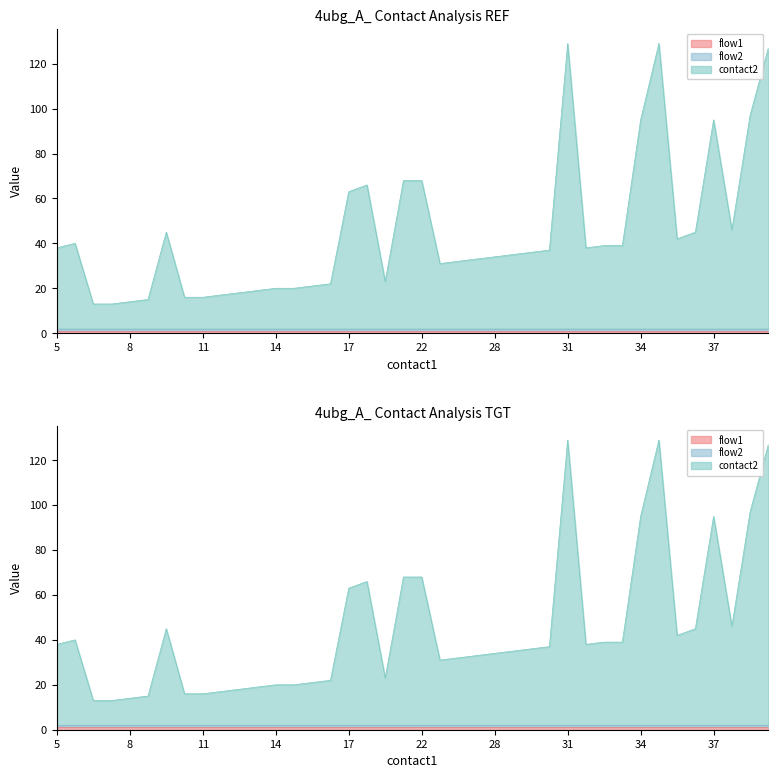

True or false: flow2 and contact2 intersect in this chart.

False